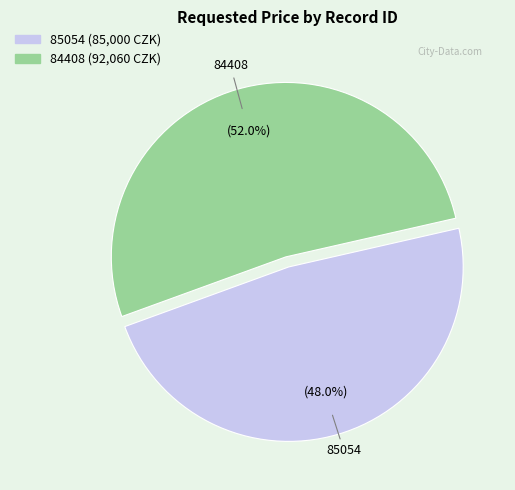

What is the largest slice in the pie chart?

84408